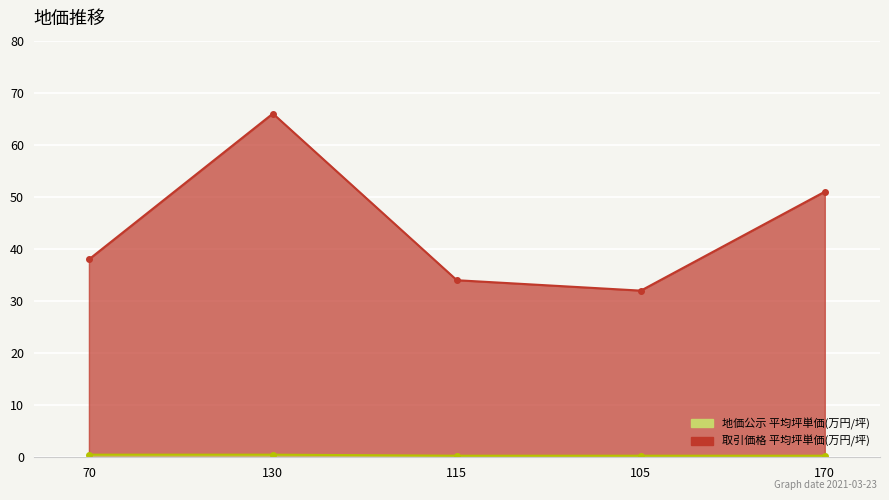

Reading right to left, list all the values displayed in this chart.

取引価格 平均坪単価(万円/坪): 51.0	32.0	34.0	66.0	38.0
地価公示 平均坪単価(万円/坪): 0.3	0.3	0.3	0.5	0.5